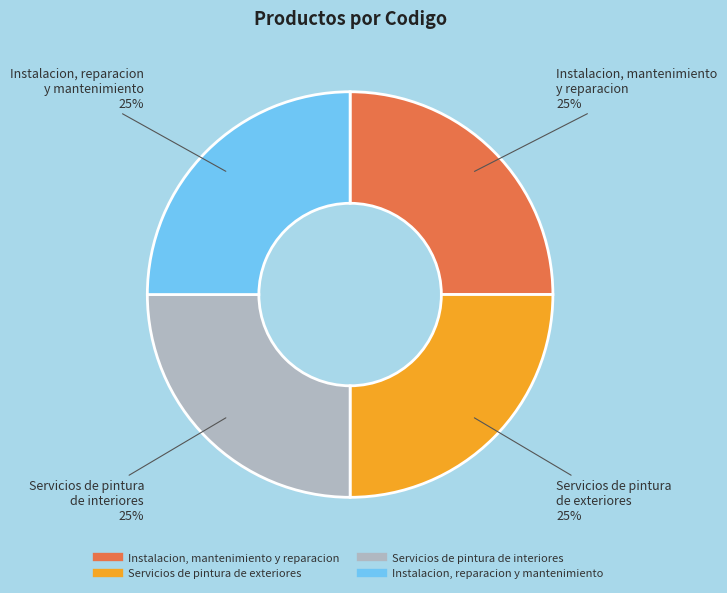

Approximately how many times larger is the value at Servicios de pintura de exteriores compared to Instalacion, mantenimiento y reparacion?

1.0